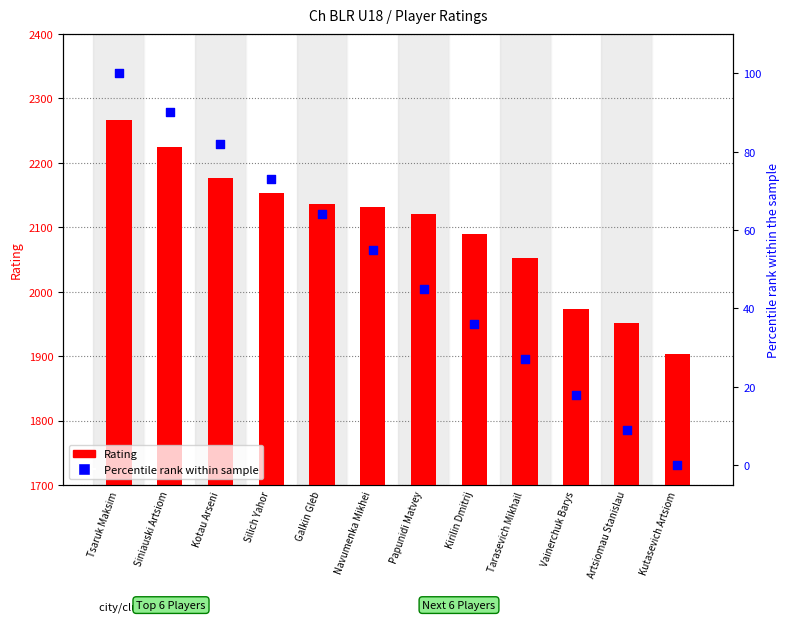

Which series contains the highest Y value?

Rating